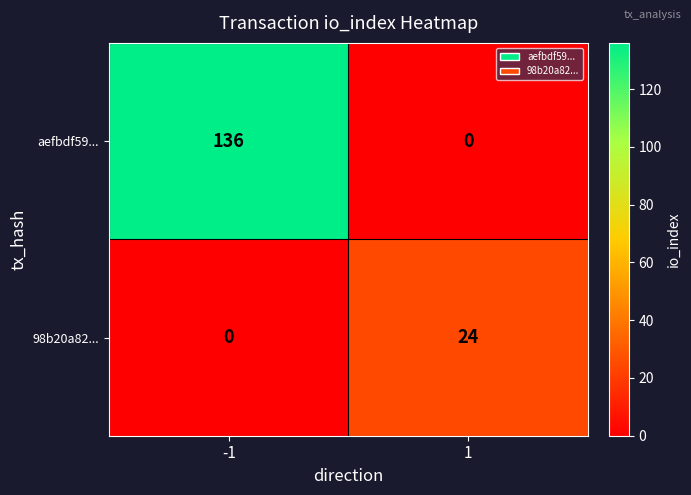

List the series in order of their peak value, highest first.

aefbdf59..., 98b20a82...